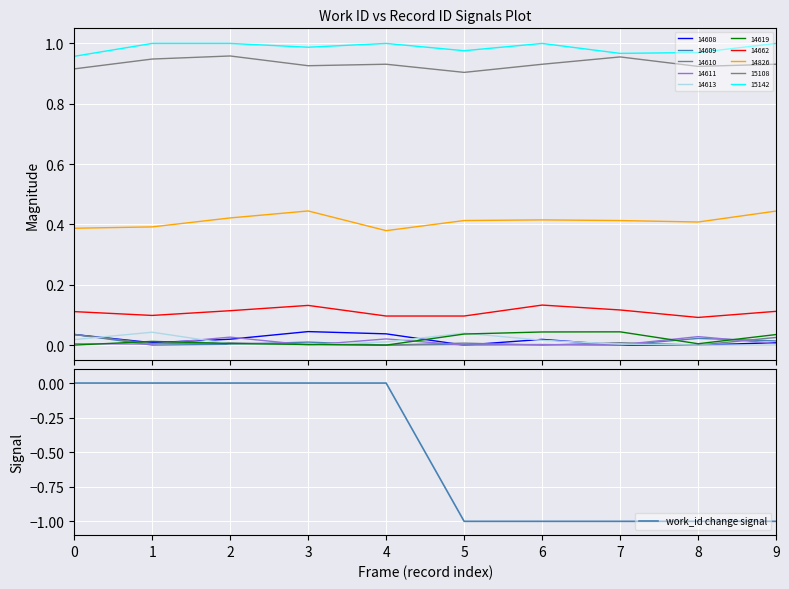

What is the sum of all values?

-5